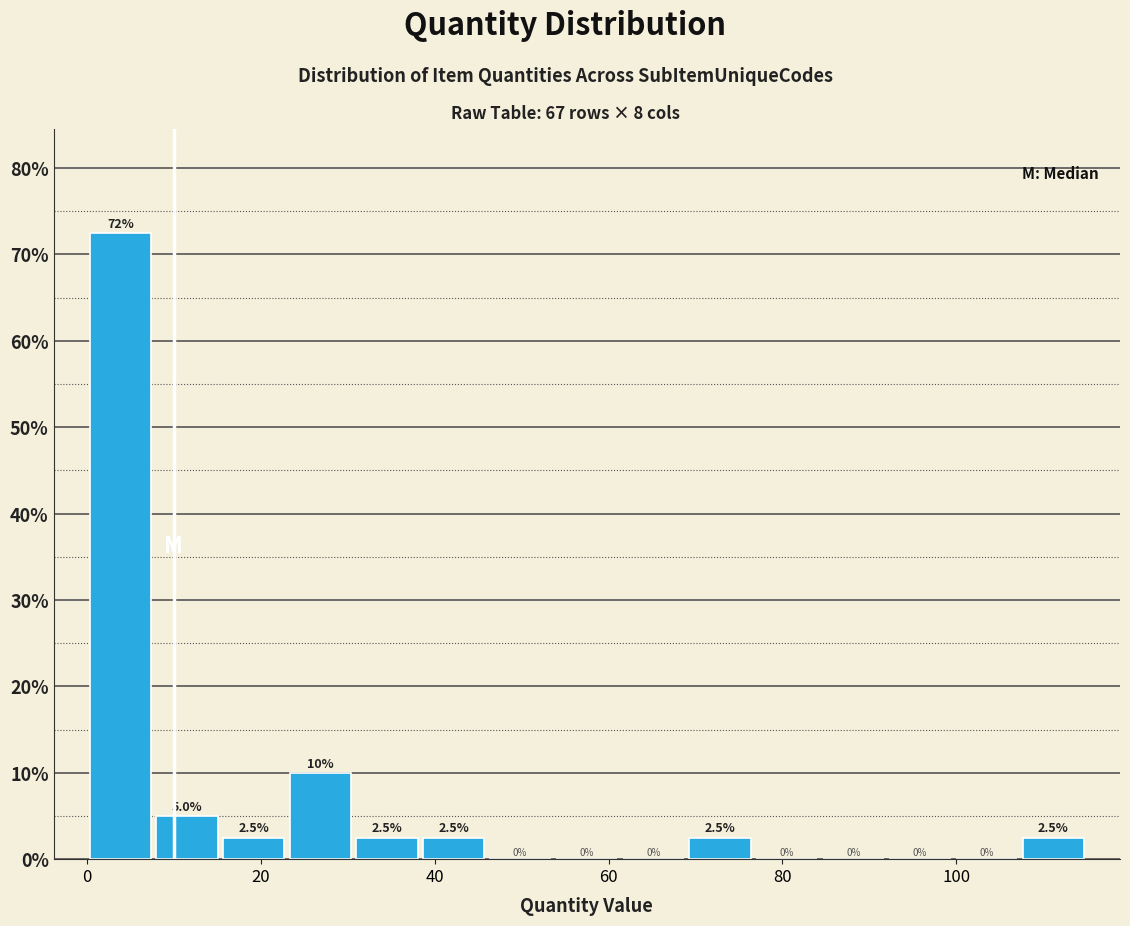

Read against the x-axis, roughly where is the centre of the tallest bar?

4